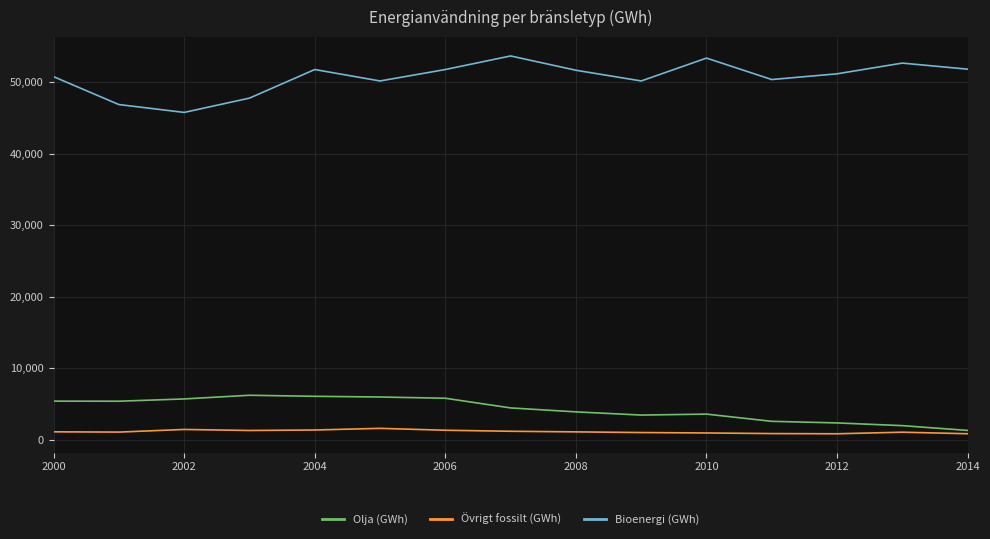

Which series has the largest total across all categories?

Bioenergi (GWh)